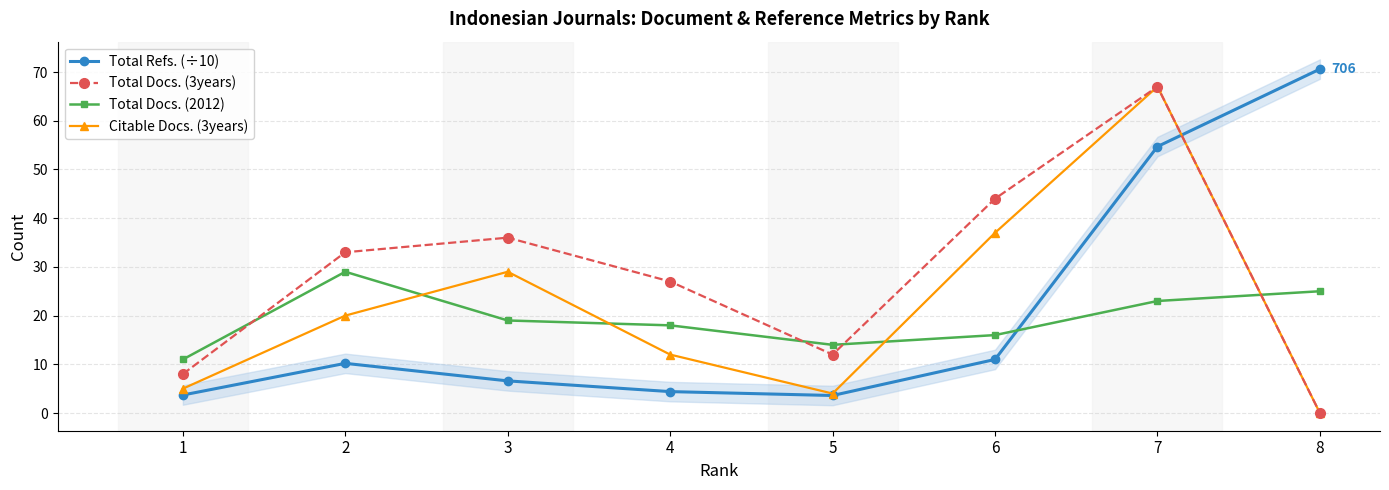

Rank the series at 7 from highest to lowest value.

Total Docs. (3years), Citable Docs. (3years), Total Refs. (÷10), Total Docs. (2012)